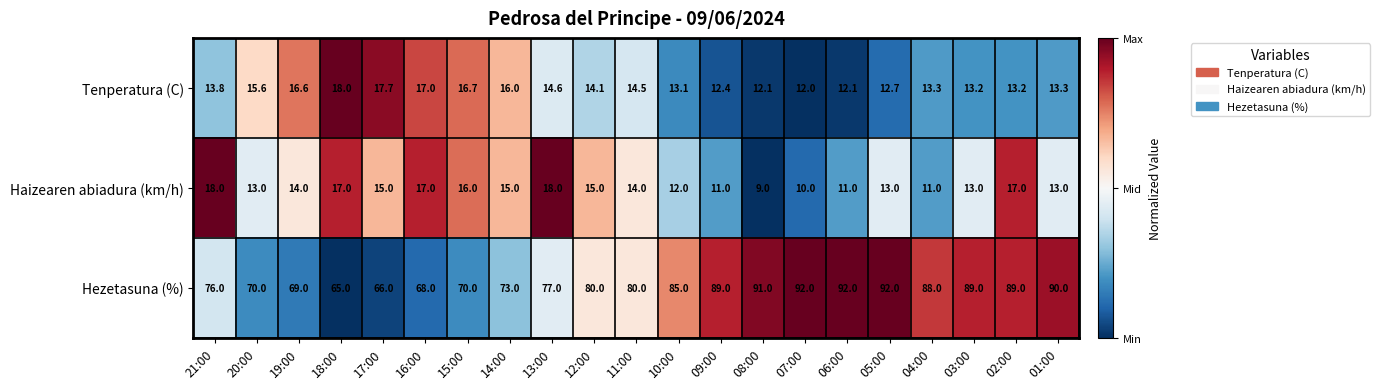

Rank the series at 09:00 from highest to lowest value.

Hezetasuna (%), Tenperatura (C), Haizearen abiadura (km/h)